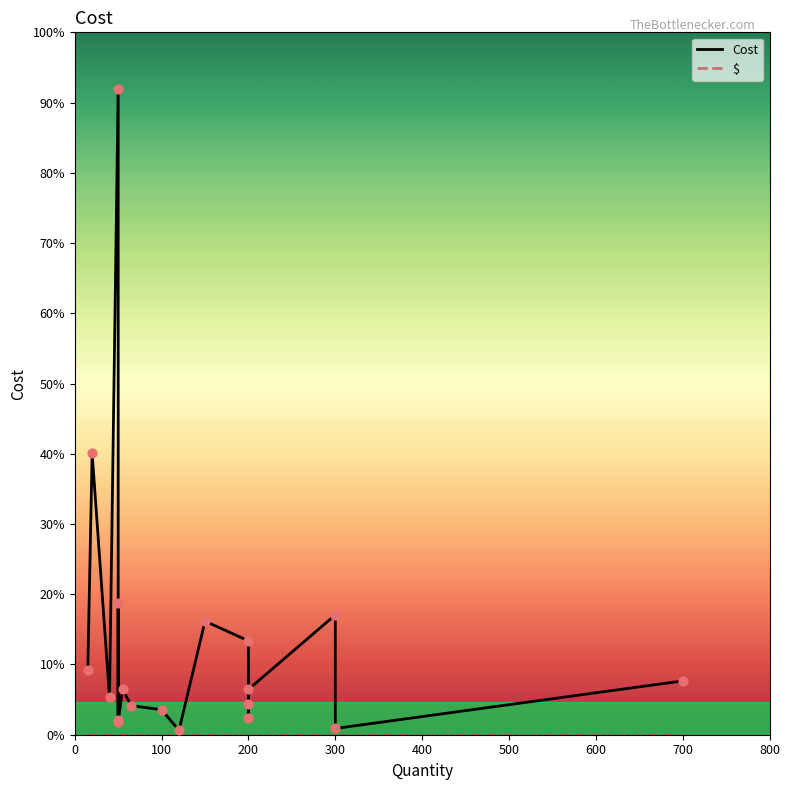

Is the value of Cost at 50 greater than the value of $ at 50?

Yes